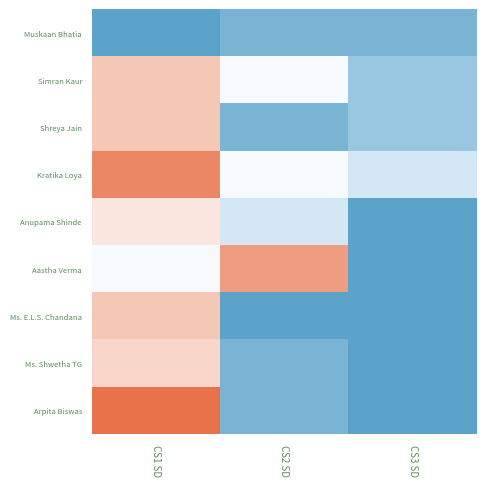

How many distinct data groups are displayed?

9